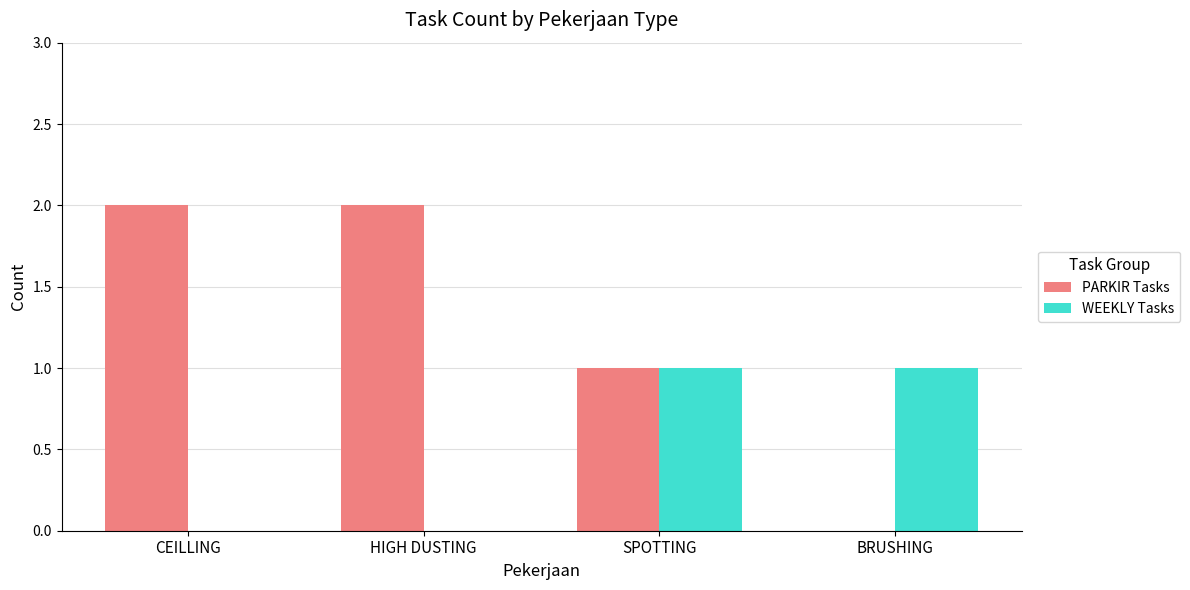

How many groups of bars are there?

4